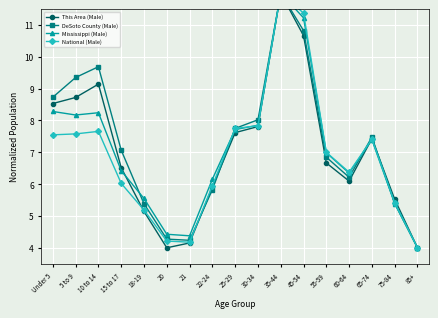

True or false: This Area (Male) has a value of 12.0 at 35-44.

True